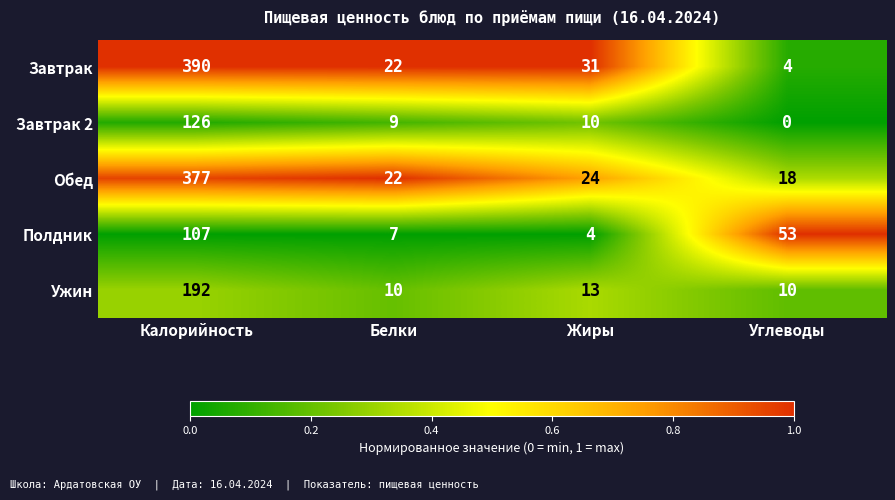

List the series in order of their peak value, highest first.

Завтрак, Обед, Ужин, Завтрак 2, Полдник